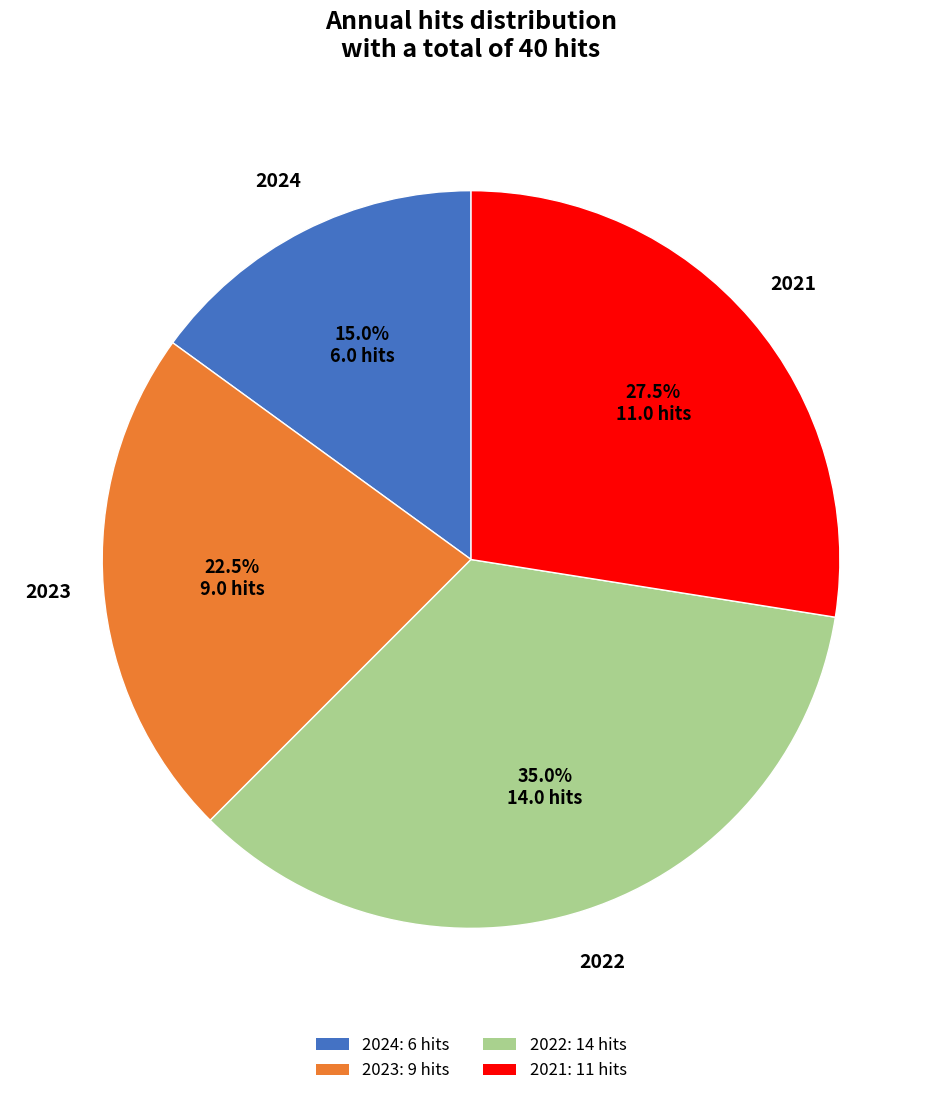

Is the sum of 2023: 9 hits and 2022: 14 hits greater than half?

Yes